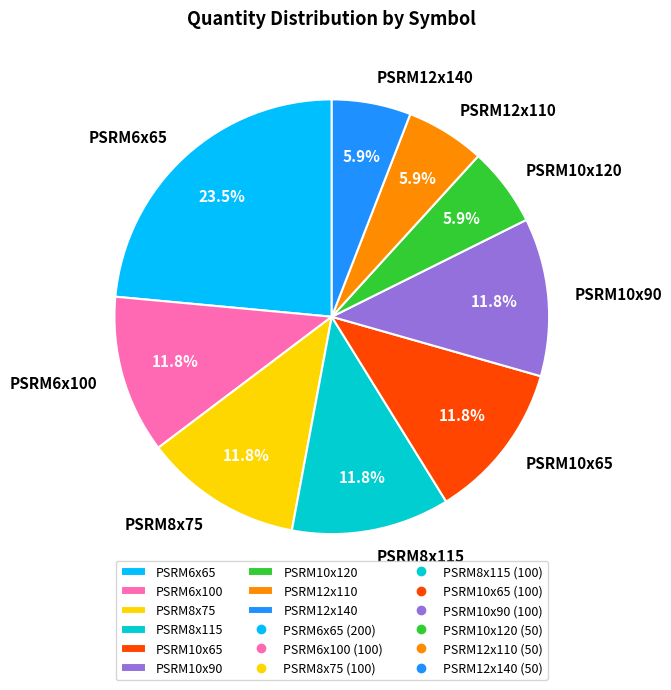

Approximately how many times larger is the value at PSRM10x120 compared to PSRM12x110?

1.0